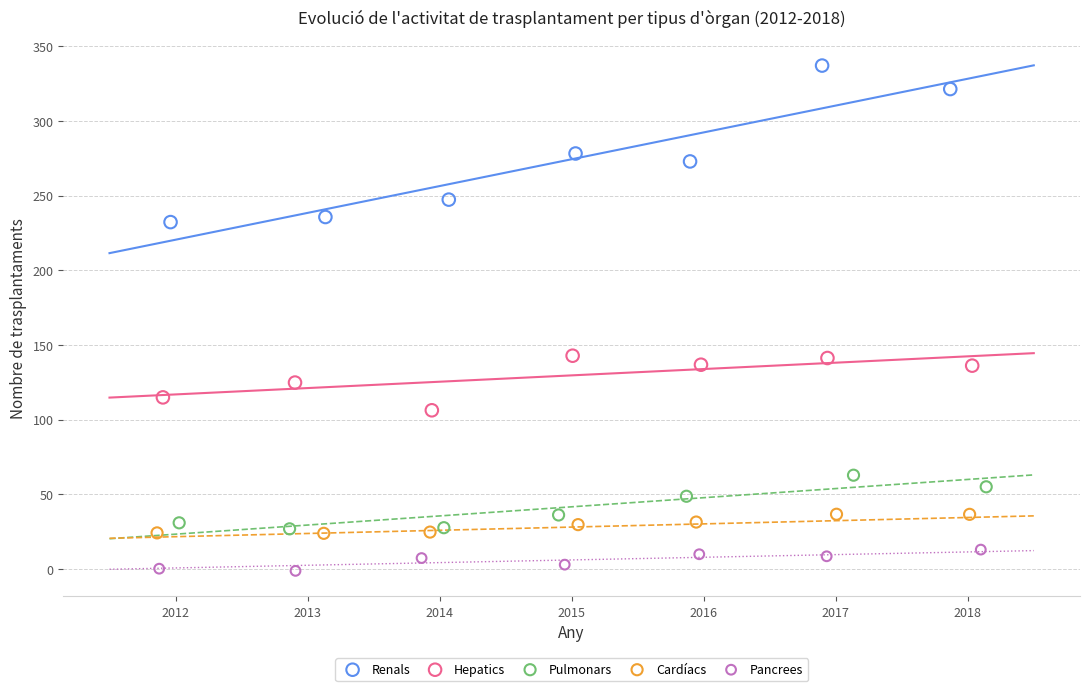

Which series reaches the maximum Y coordinate?

Renals